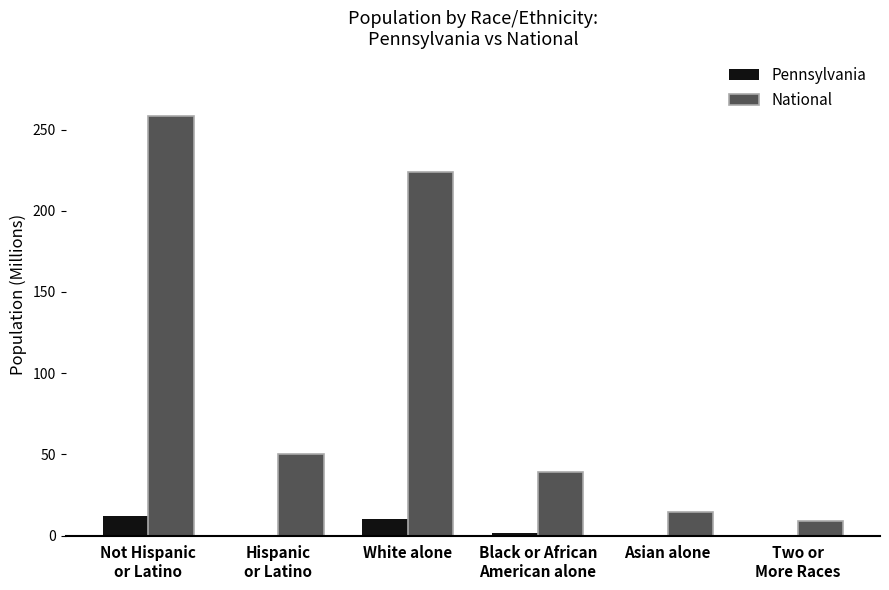

Are the bars horizontal?

No